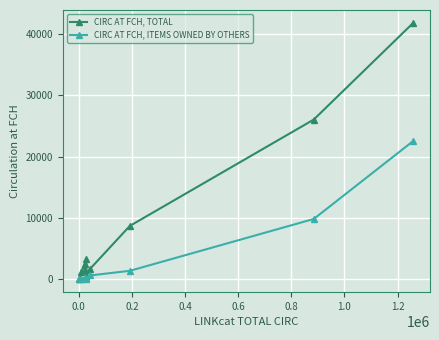

What is the value of the CIRC AT FCH, TOTAL point at the 3rd from the left?

2516